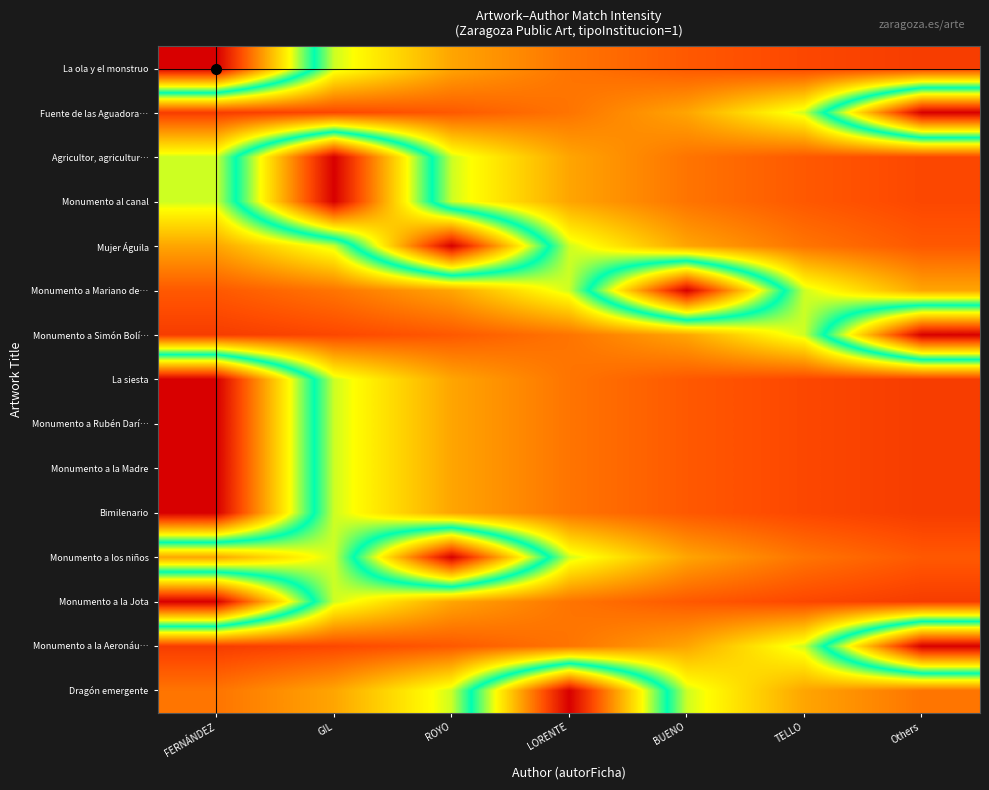

What is the difference between the highest and lowest values at BUENO?

0.9